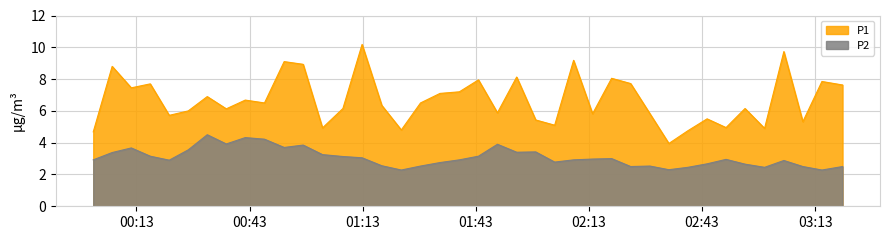

Which series has the largest total across all categories?

P1